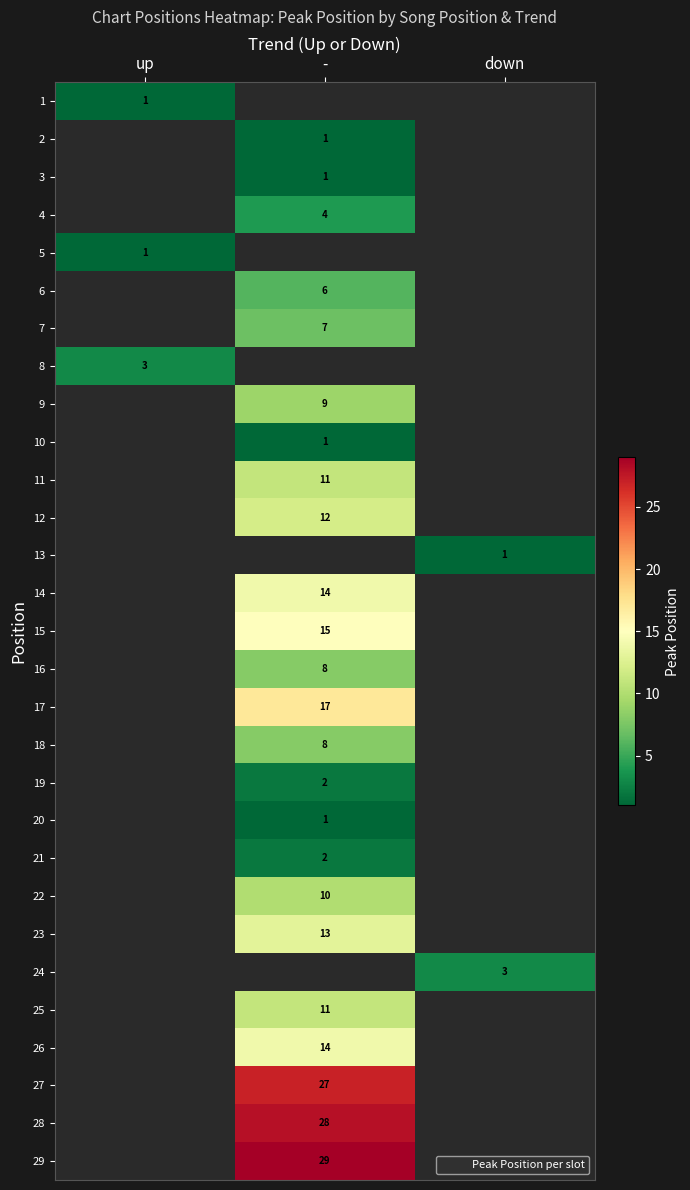

Which has a higher value, up or down?

down